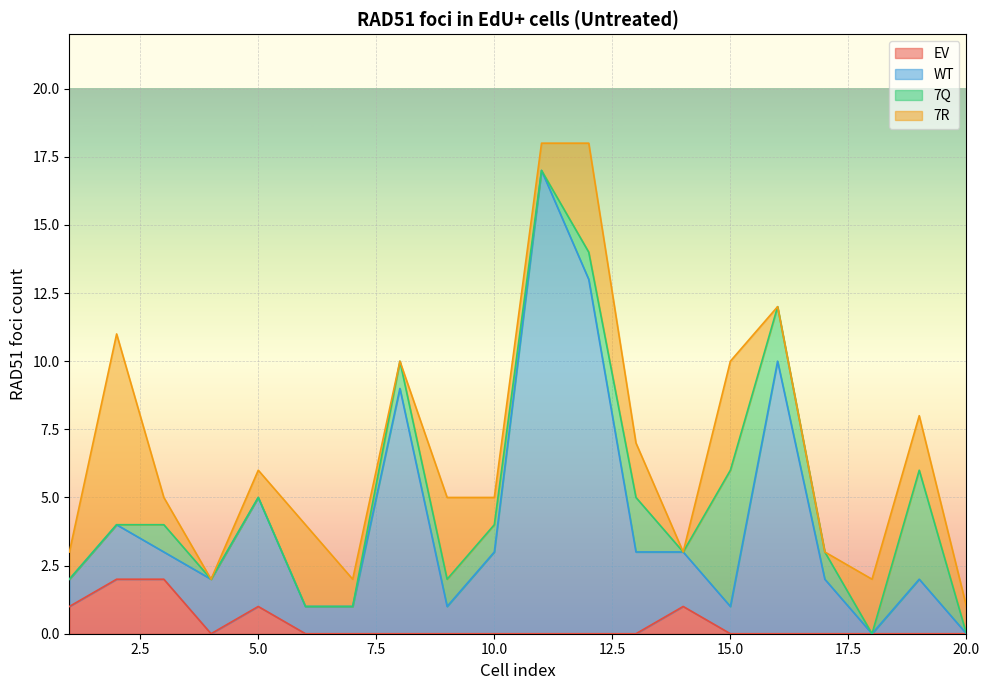

Which series changed the most between 3 and 9?

EV